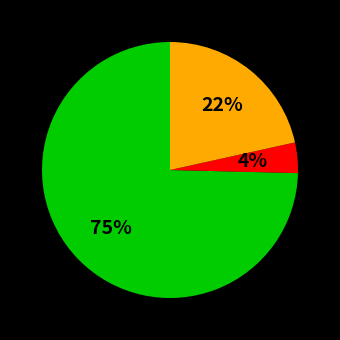

Is there a majority slice in this chart?

Yes